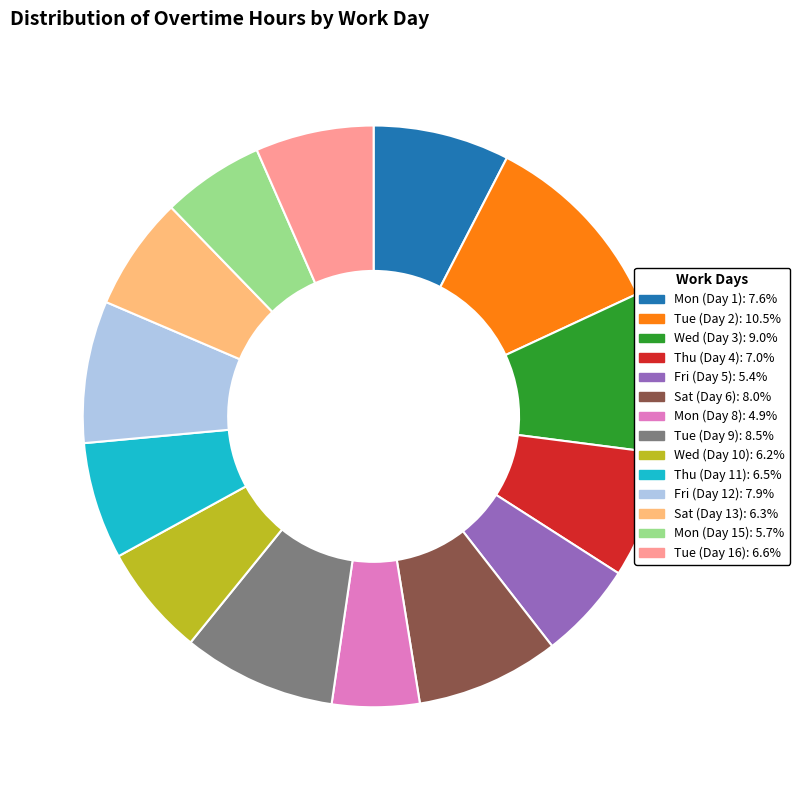

Approximately how many times larger is the value at Tue (Day 2): 10.5% compared to Tue (Day 16): 6.6%?

1.6